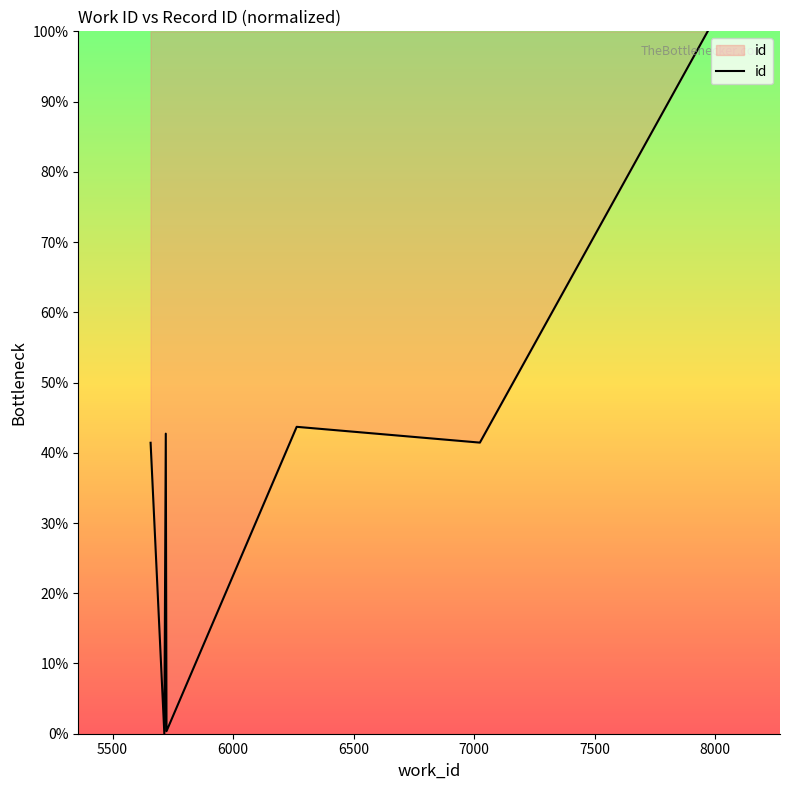

What is the difference between the maximum and second lowest values?

99.6